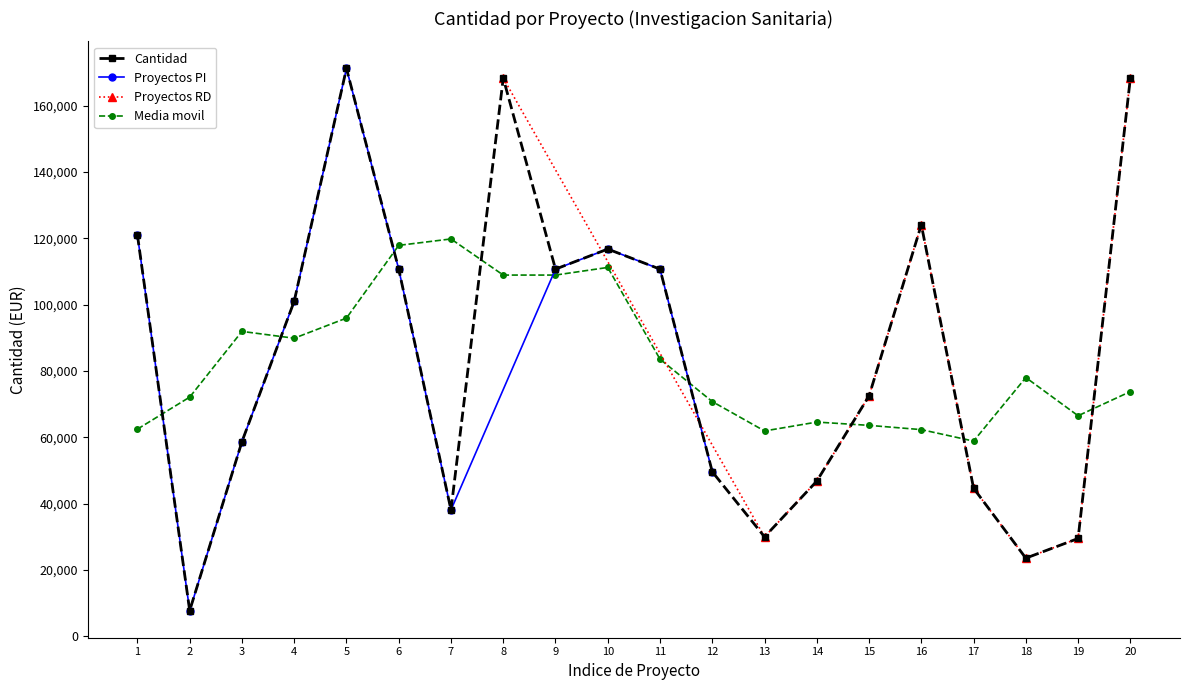

True or false: Cantidad has more than 1 points higher than both neighbors.

True